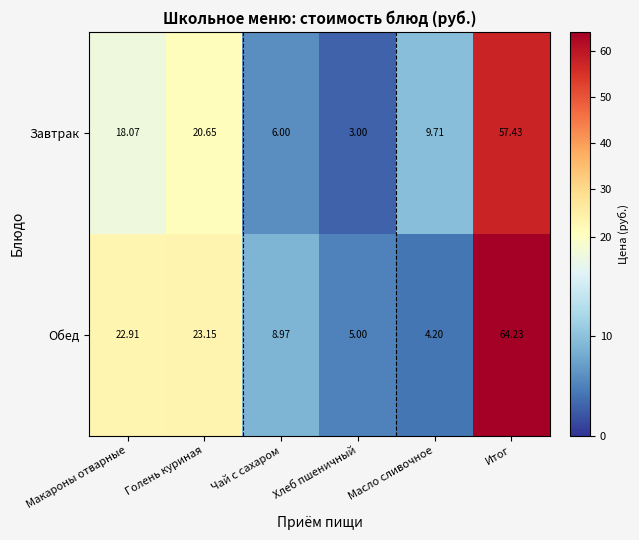

Which series changed the most between Макароны отварные and Хлеб пшеничный?

Обед